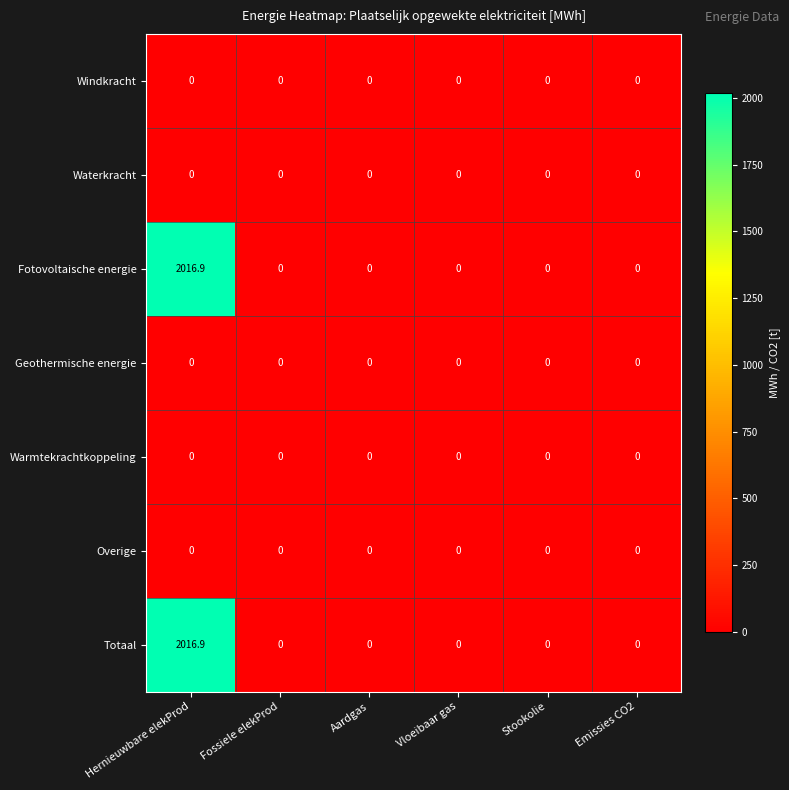

The Windkracht series shows 0.0 at Aardgas. True or false?

True